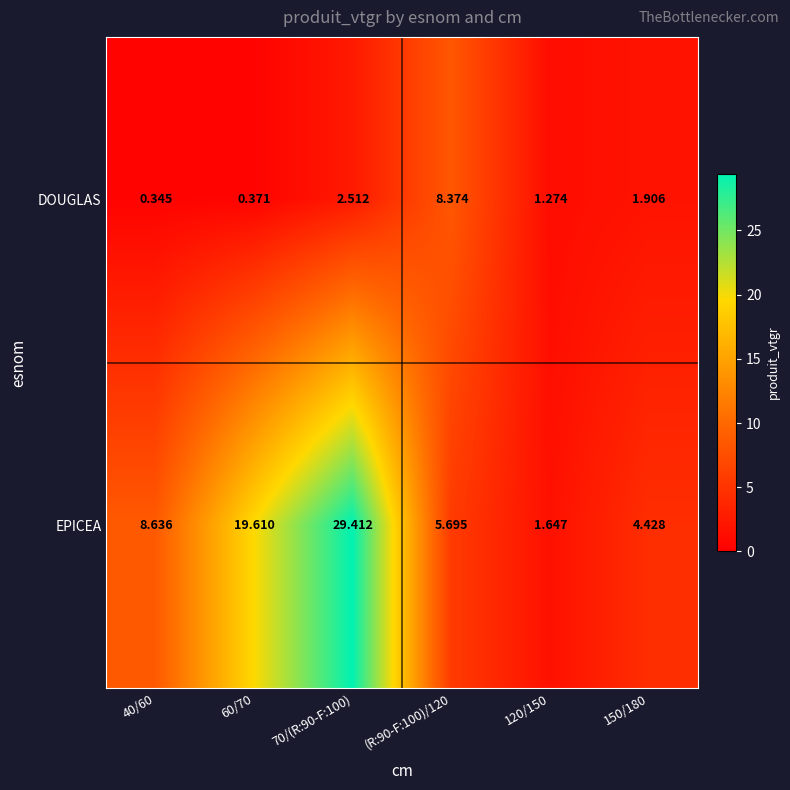

Rank the series by their average value, from lowest to highest.

DOUGLAS, EPICEA